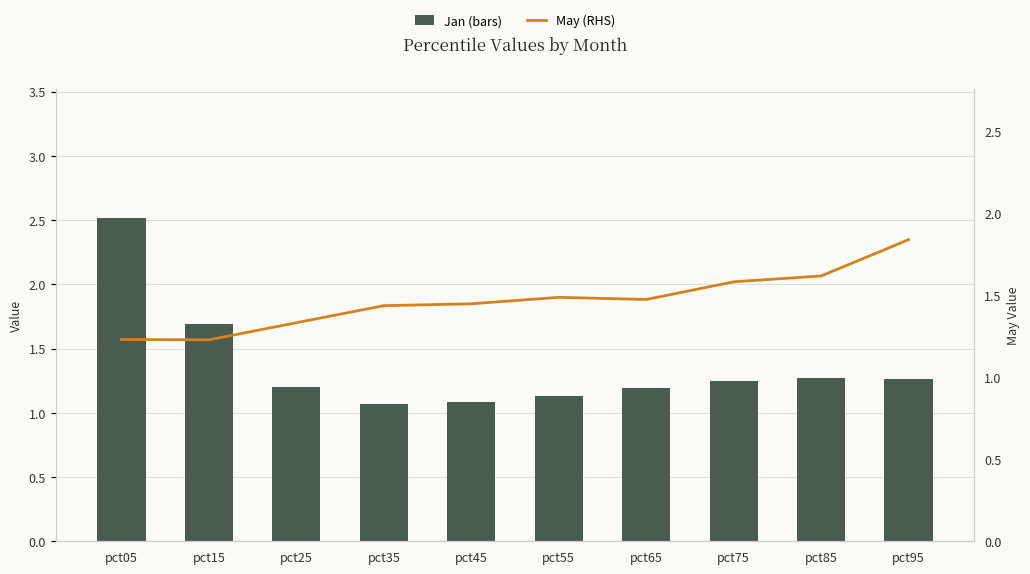

What is the sum of all Jan (bars) values?

13.7